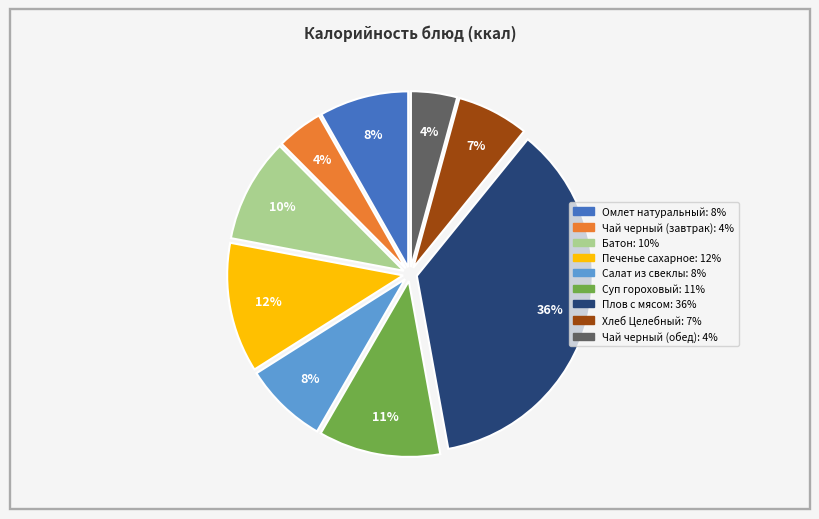

Does Салат из свеклы account for over 50% of the chart?

No